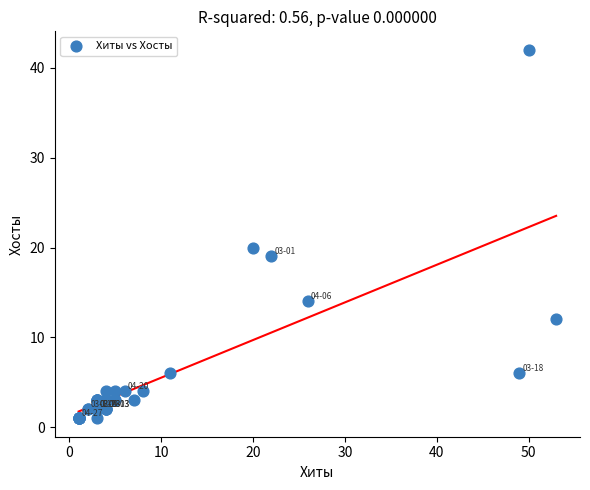

What Y value in the scatter plot is closest to 21?

20